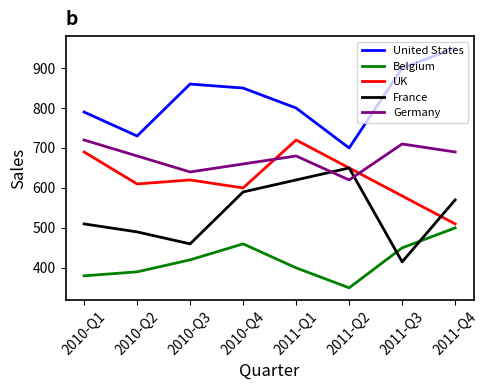

Reading right to left, transcribe all the data shown in this chart.

United States: 2011-Q4=950	2011-Q3=900	2011-Q2=700	2011-Q1=800	2010-Q4=850	2010-Q3=860	2010-Q2=730	2010-Q1=790
Belgium: 2011-Q4=500	2011-Q3=450	2011-Q2=350	2011-Q1=400	2010-Q4=460	2010-Q3=420	2010-Q2=390	2010-Q1=380
UK: 2011-Q4=510	2011-Q3=580	2011-Q2=650	2011-Q1=720	2010-Q4=600	2010-Q3=620	2010-Q2=610	2010-Q1=690
France: 2011-Q4=570	2011-Q3=415	2011-Q2=650	2011-Q1=620	2010-Q4=590	2010-Q3=460	2010-Q2=490	2010-Q1=510
Germany: 2011-Q4=690	2011-Q3=710	2011-Q2=620	2011-Q1=680	2010-Q4=660	2010-Q3=640	2010-Q2=680	2010-Q1=720